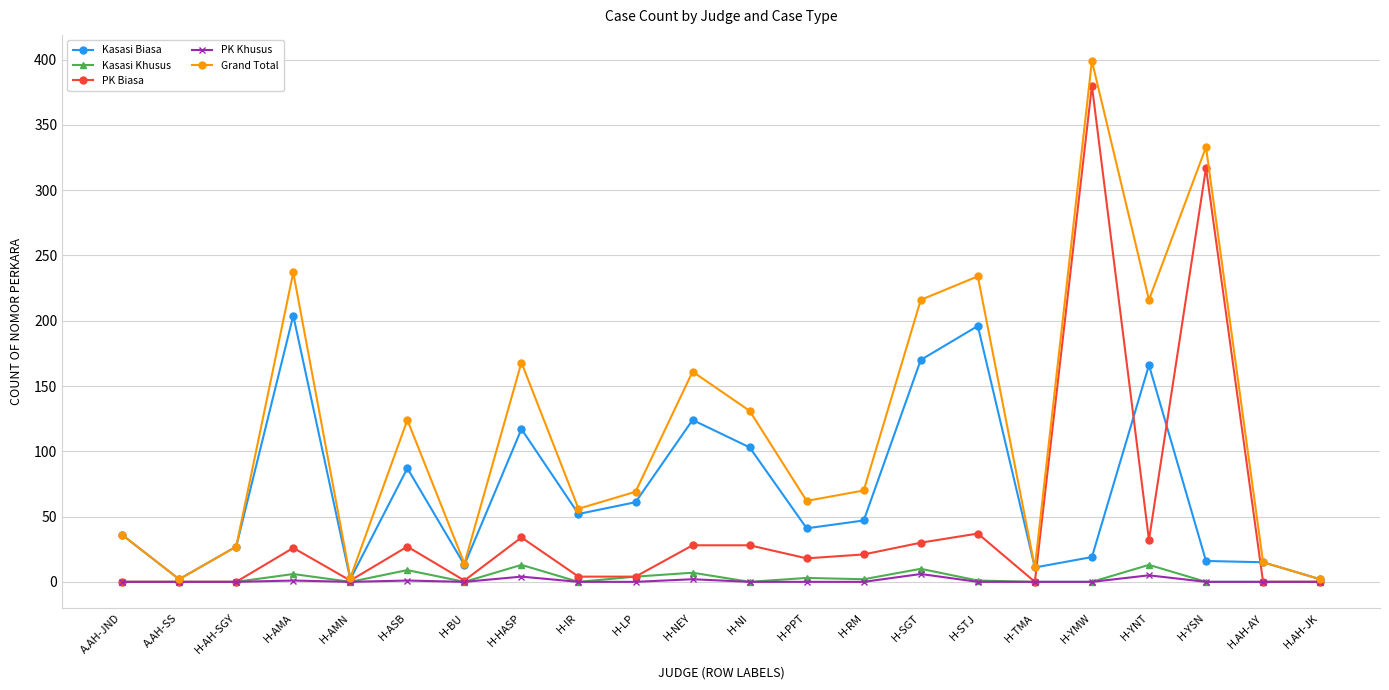

The PK Biasa series shows -261 at H.AH-AY. True or false?

False